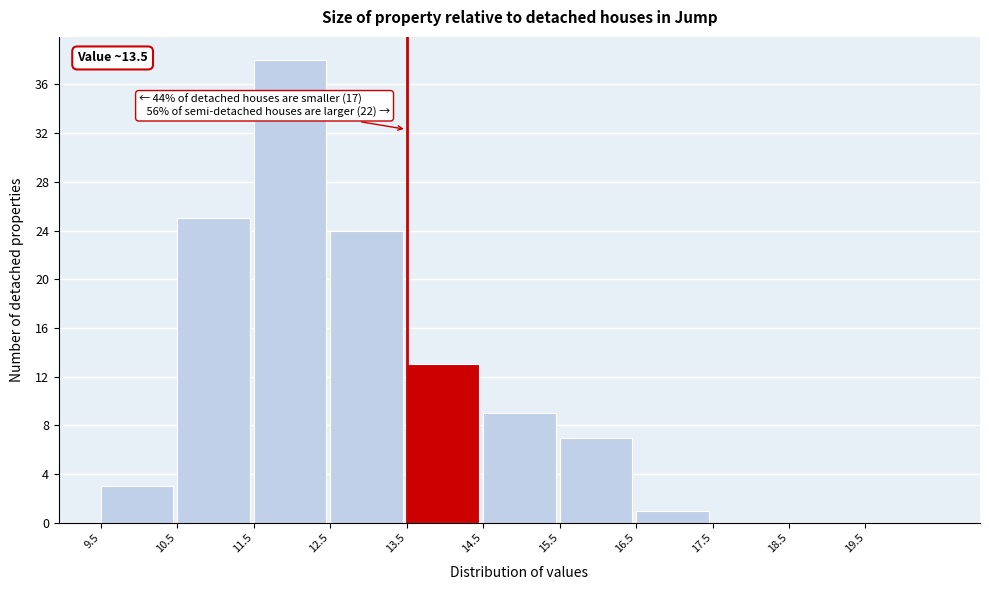

Over which range of the x-axis is the bar tallest?

11.5 to 12.5